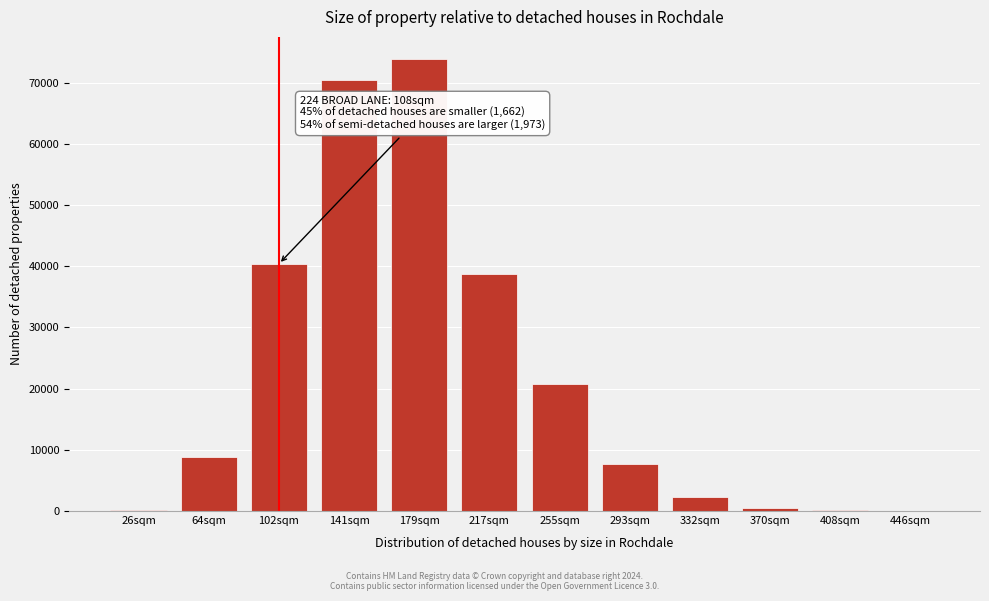

What is the greatest value displayed?

73771